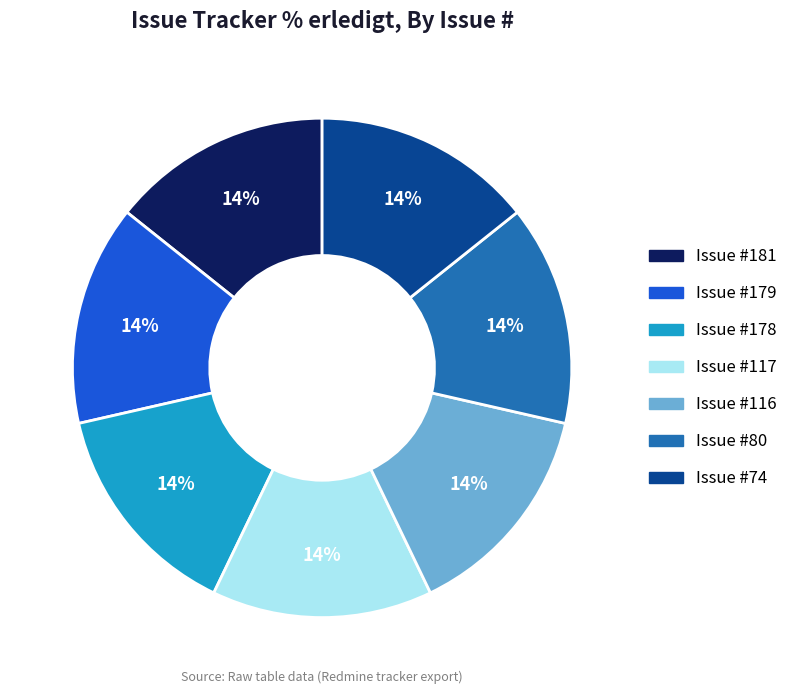

Is there any slice that represents more than half of the pie?

No